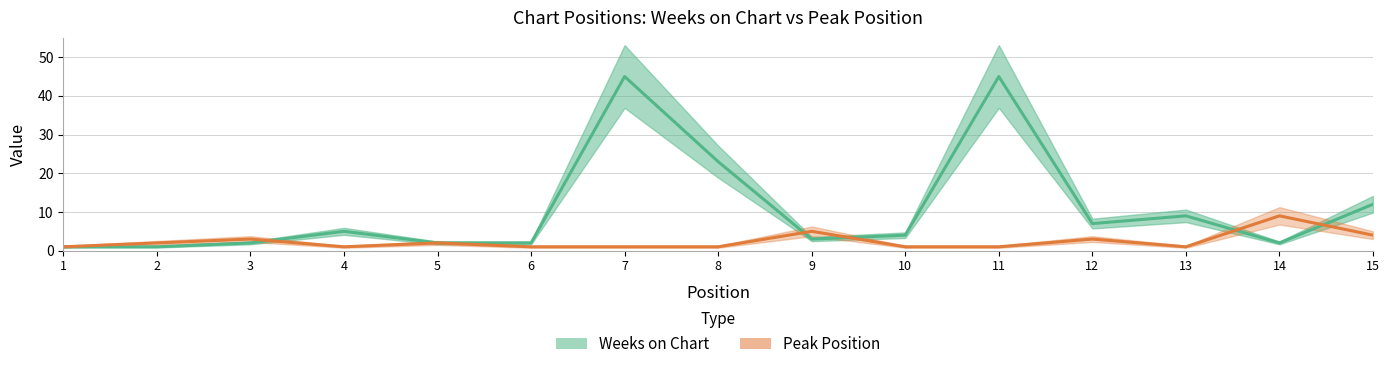

At which label does Peak Position reach its minimum?

1